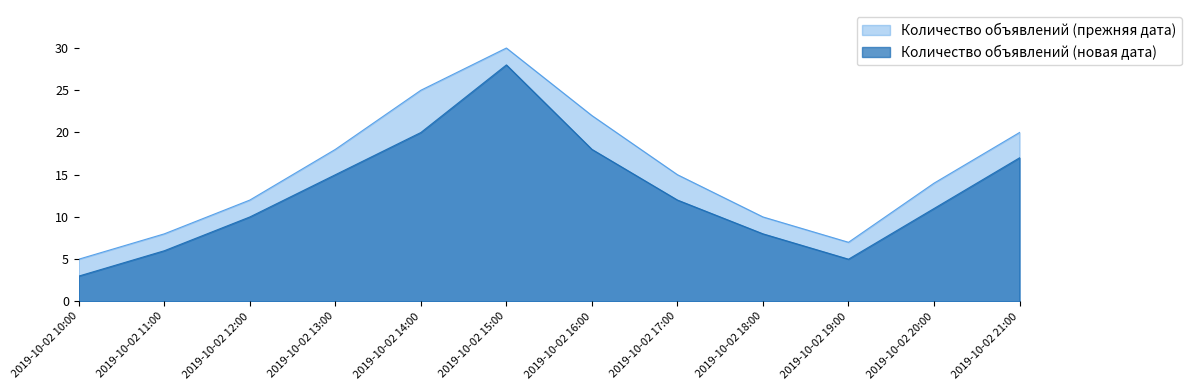

How many interior local peaks does the Количество объявлений (прежняя дата) series have?

1